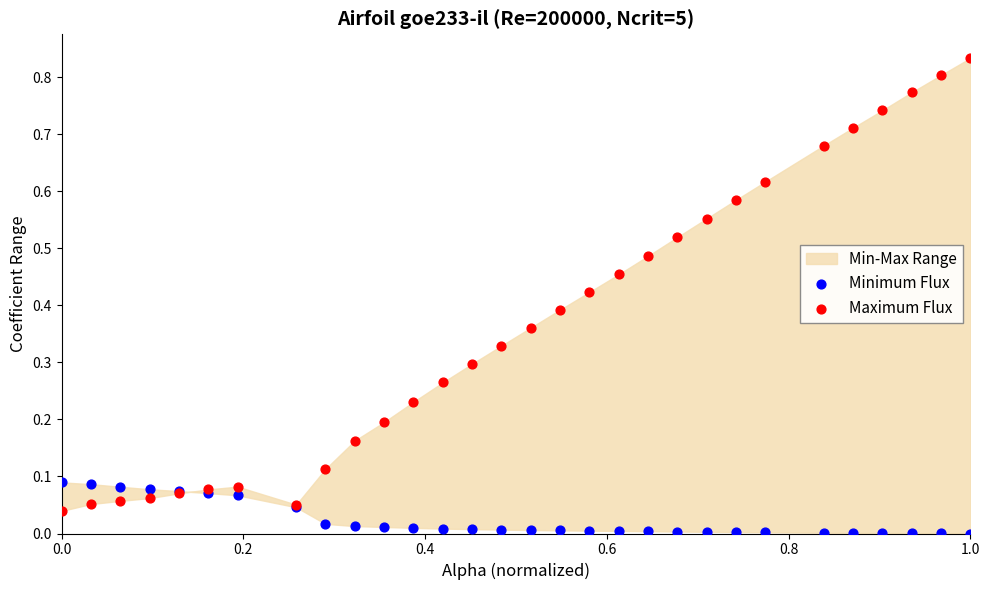

What is the X range (max minus min) for the scatter plot?

1.0